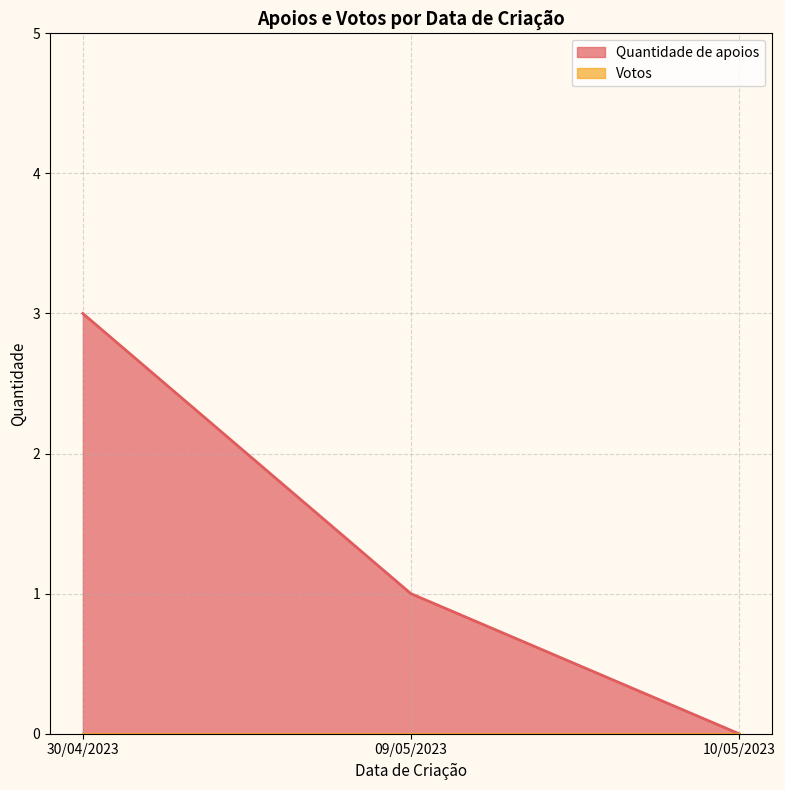

The value of Quantidade de apoios at 30/04/2023 is 5. True or false?

False